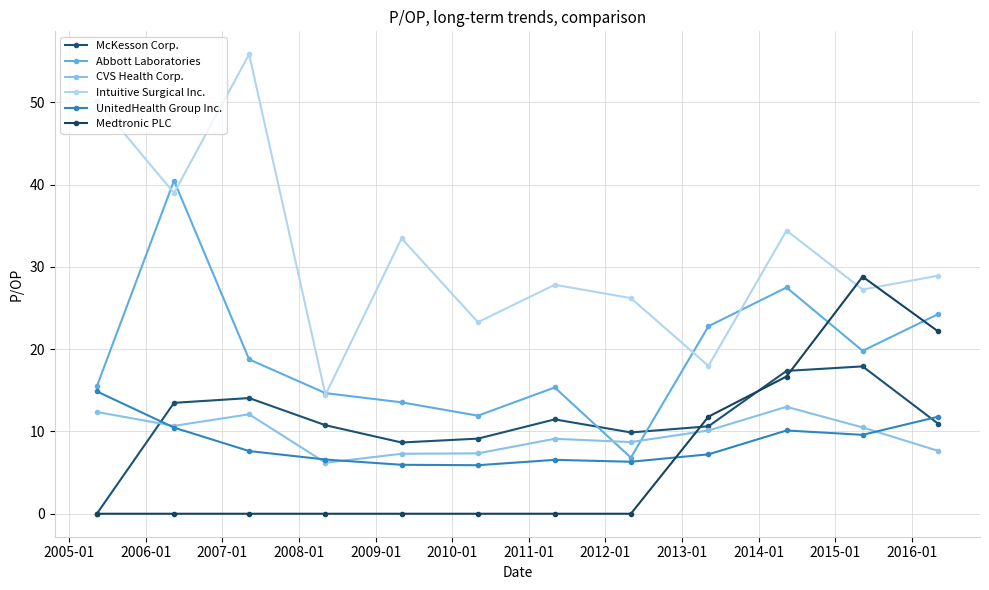

Reading left to right, what are all the values shown in this chart?

McKesson Corp.: 0.0	13.5	14.1	10.8	8.7	9.1	11.5	9.9	10.6	17.4	17.9	11.0
Abbott Laboratories: 15.5	40.5	18.8	14.7	13.5	11.9	15.3	6.8	22.8	27.5	19.8	24.2
CVS Health Corp.: 12.4	10.7	12.1	6.2	7.3	7.3	9.1	8.7	10.1	13.0	10.5	7.7
Intuitive Surgical Inc.: 50.2	39.0	55.8	14.4	33.5	23.3	27.8	26.2	18.0	34.4	27.2	28.9
UnitedHealth Group Inc.: 14.9	10.5	7.6	6.6	6.0	5.9	6.5	6.3	7.2	10.1	9.6	11.8
Medtronic PLC: 0.0	0.0	0.0	0.0	0.0	0.0	0.0	0.0	11.8	16.7	28.8	22.2